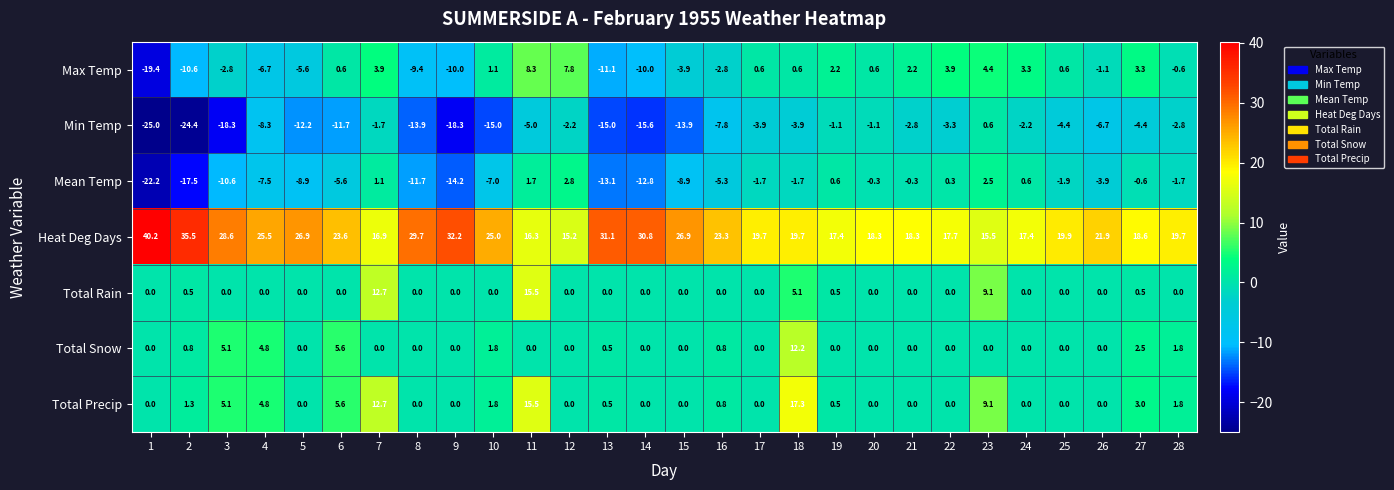

What is the average value of the Mean Temp series?

-5.3